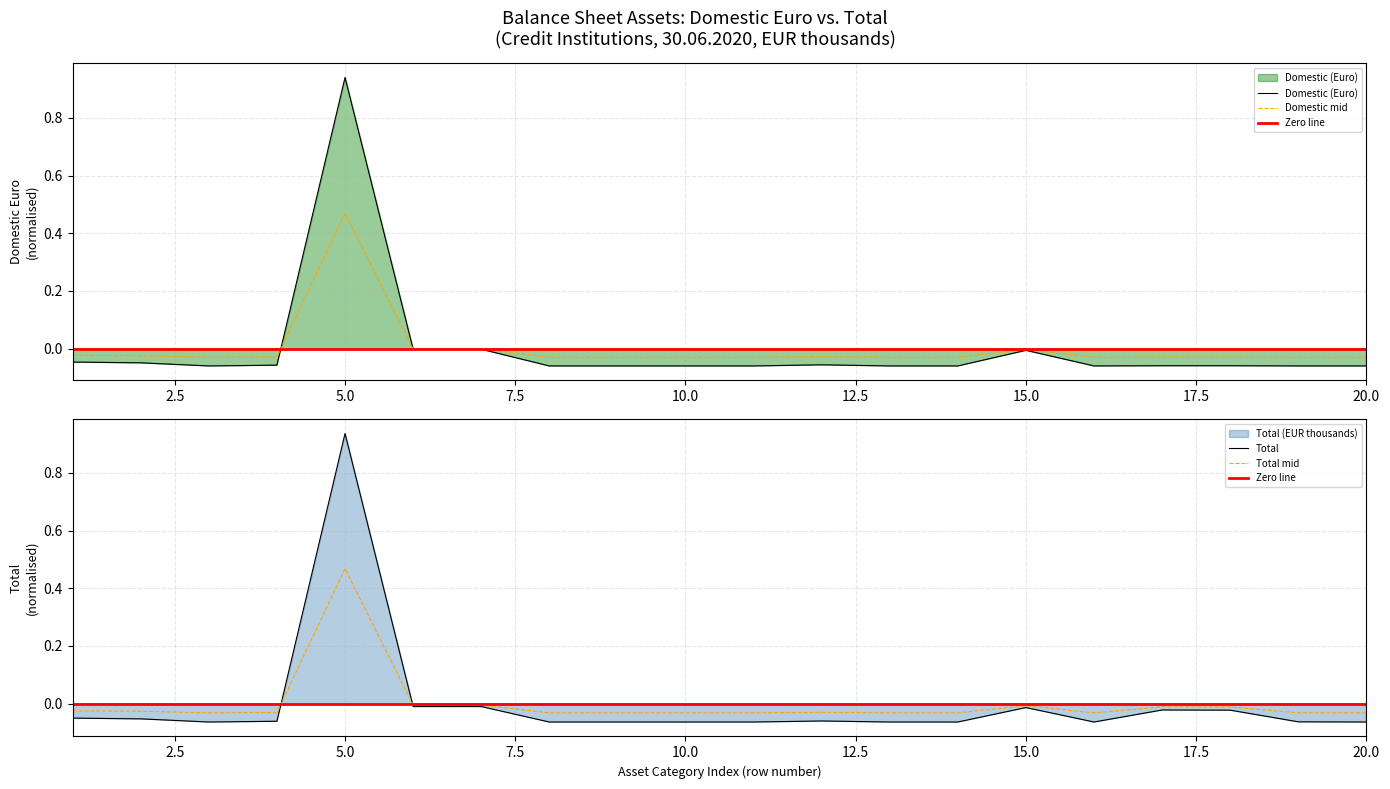

What is the value of the Domestic (Euro) point at the 18th from the left?

-0.1